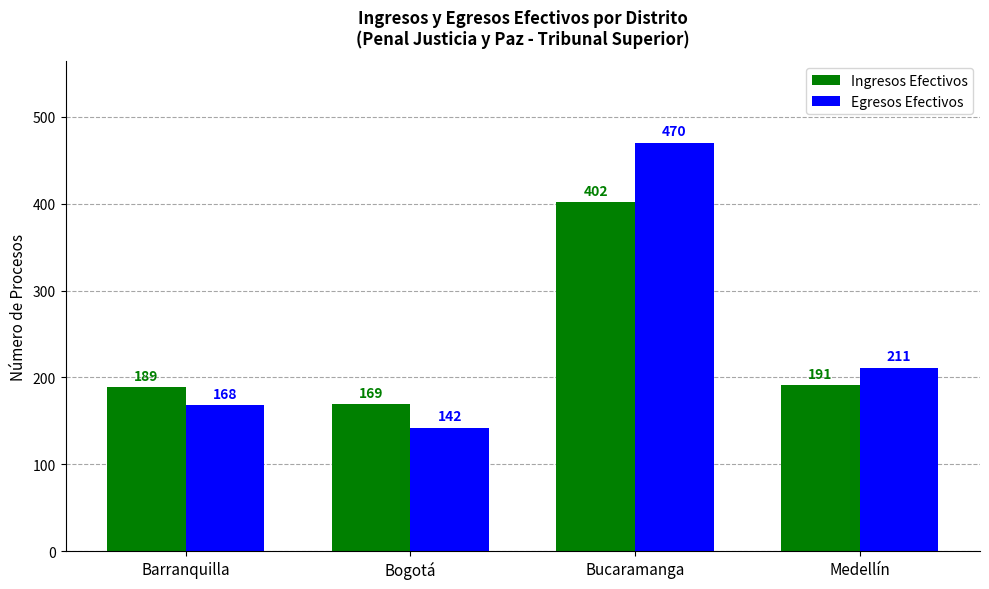

How many distinct data groups are displayed?

2